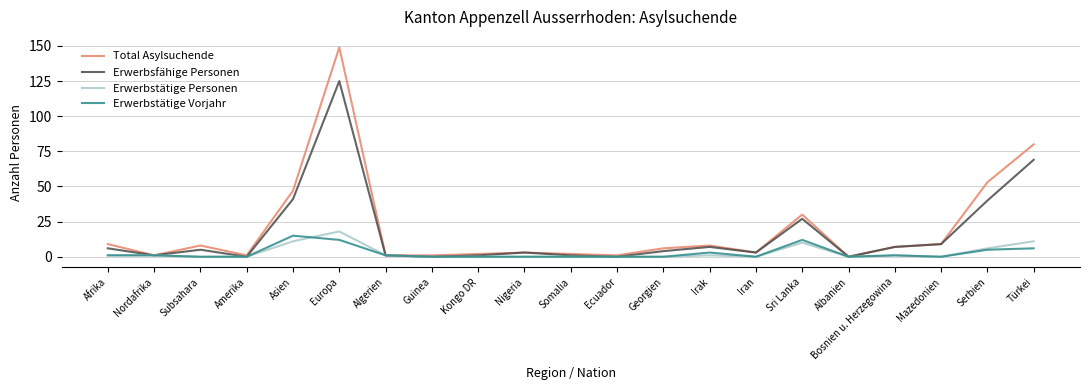

True or false: Erwerbstätige Personen has a value of 7 at Europa.

False